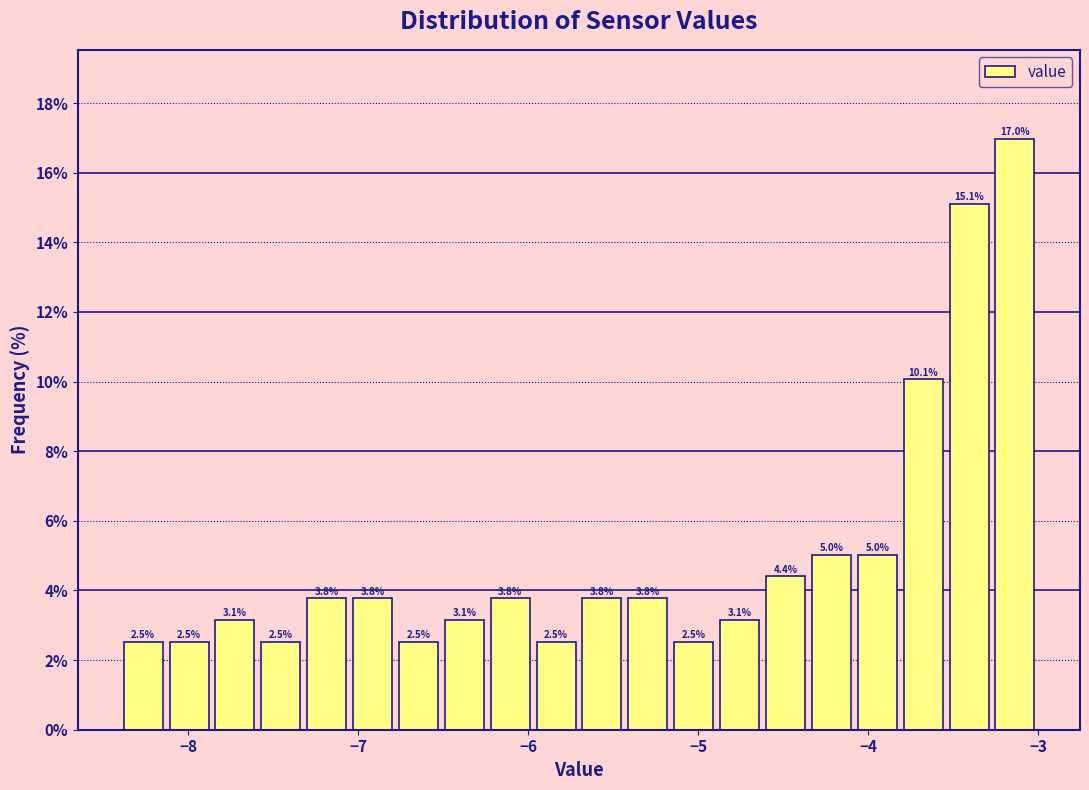

Read against the x-axis, roughly where is the centre of the tallest bar?

-3.1